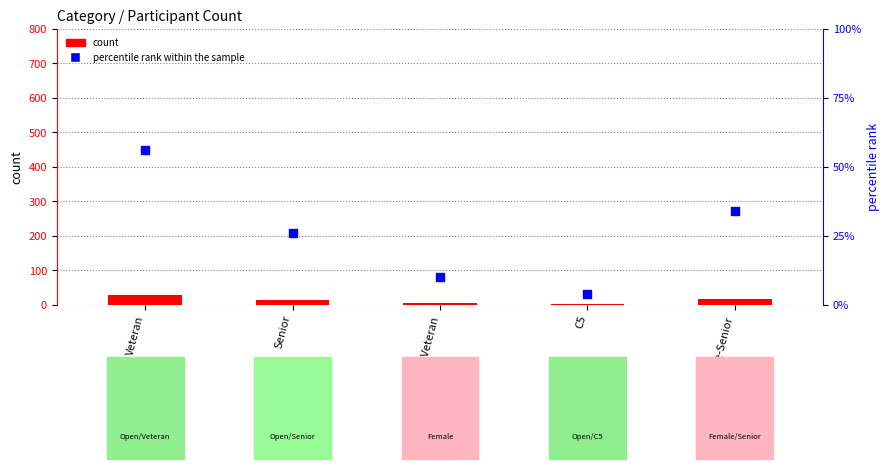

Which series has the largest total across all categories?

percentile rank within the sample